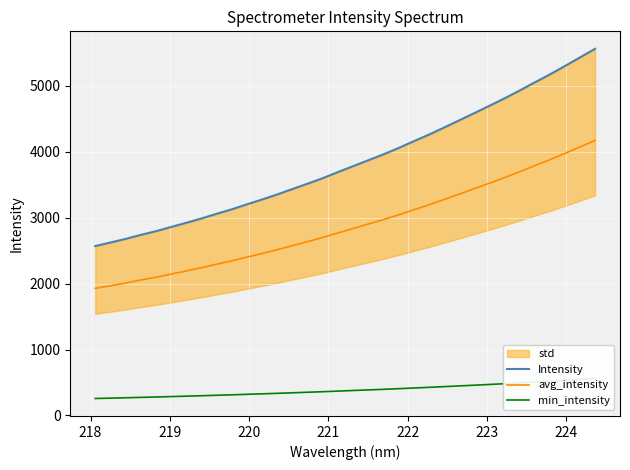

What is the minimum value for avg_intensity?

1927.8